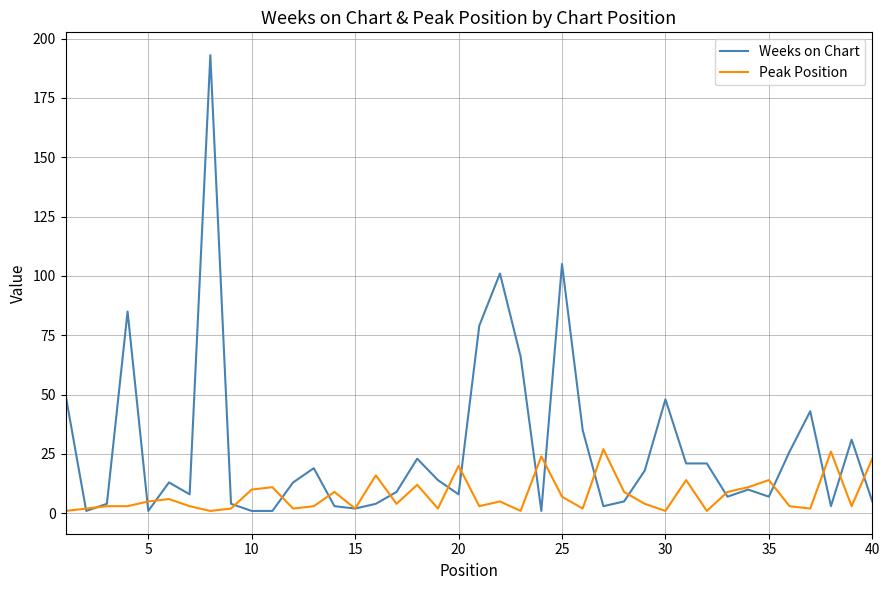

List the series in order of their overall mean, lowest first.

Peak Position, Weeks on Chart